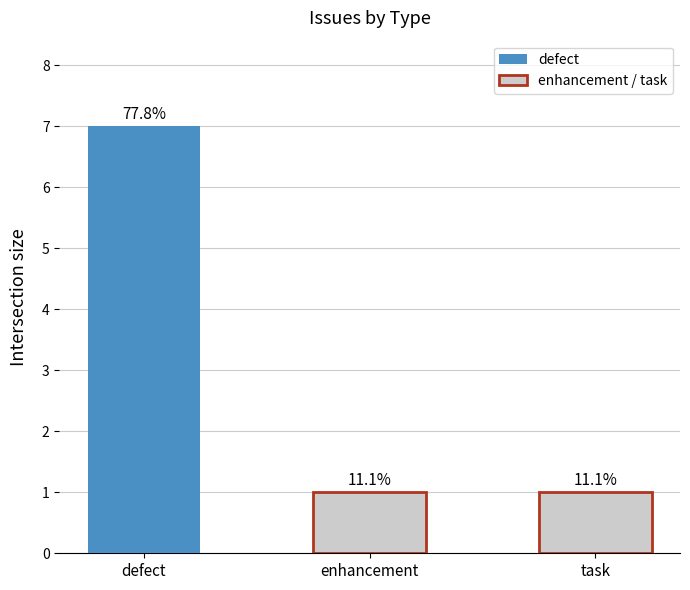

Reading right to left, extract all data points from this chart.

task=1	enhancement=1	defect=7